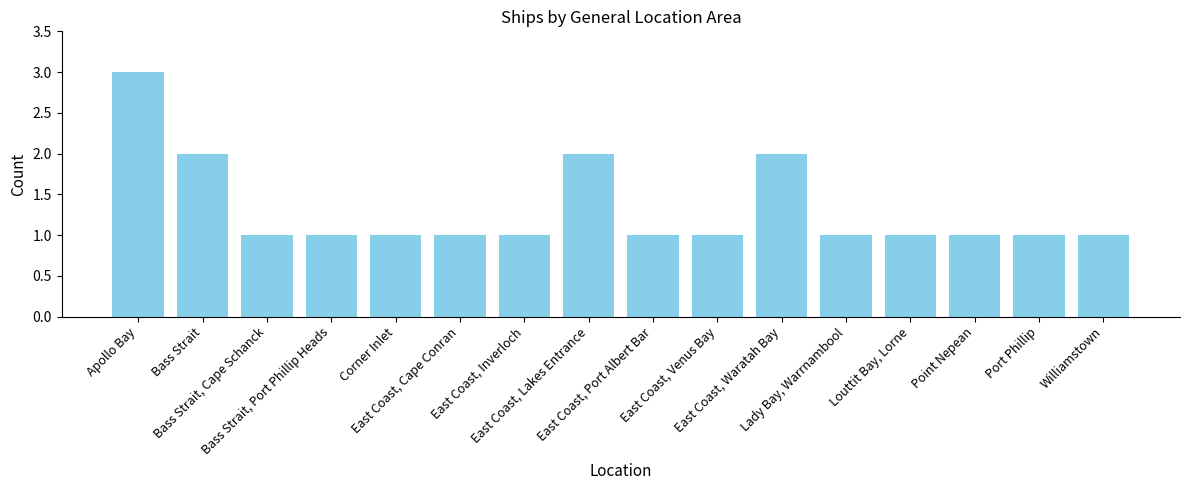

What position from the left is Port Phillip?

15